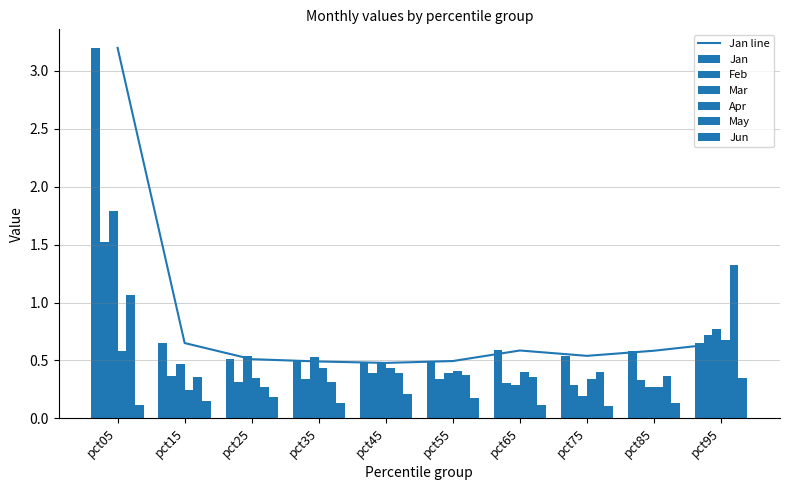

Is it true that Apr equals 0.7 at pct95?

True